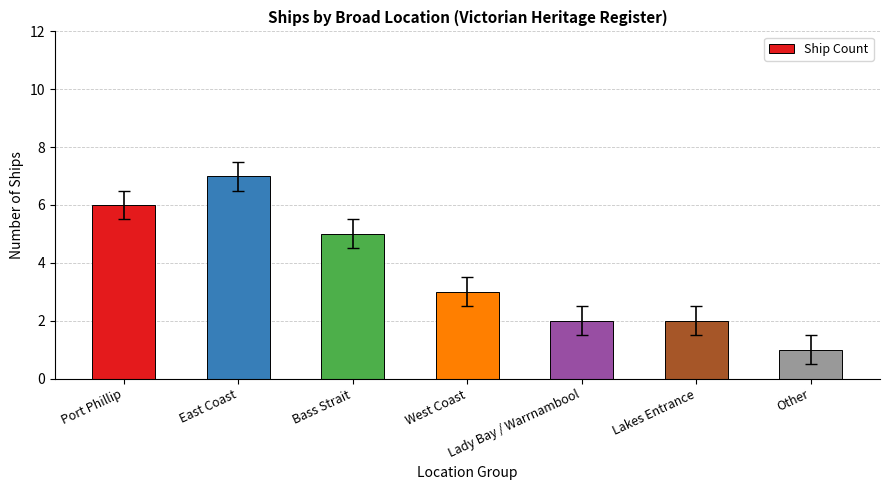

What is the label of the 4th bar from the right?

West Coast